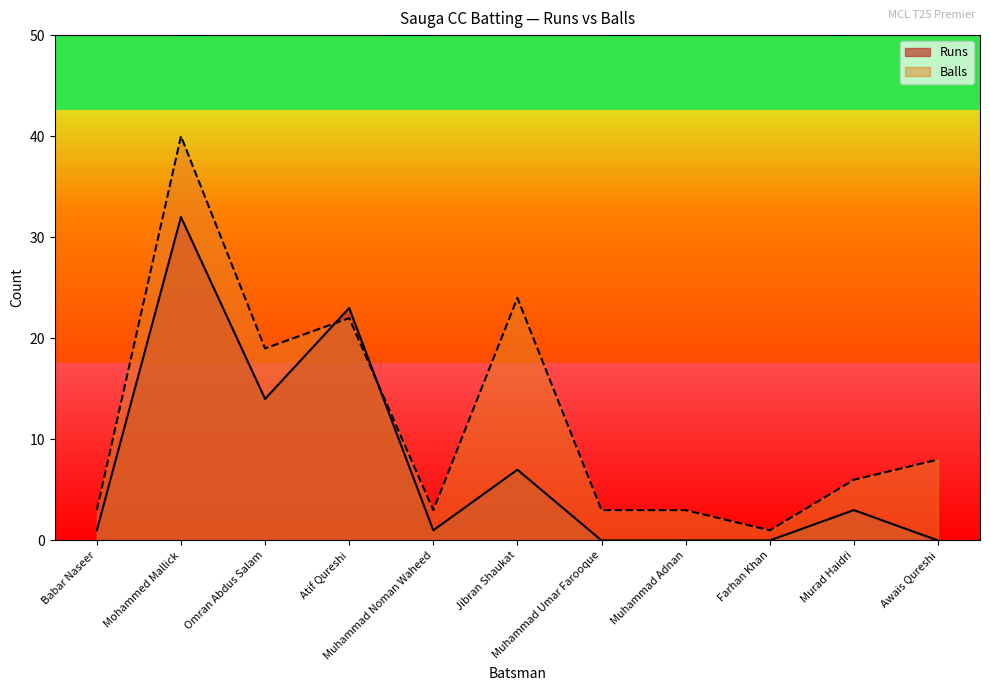

Is it true that Balls equals 38 at Jibran Shaukat?

False